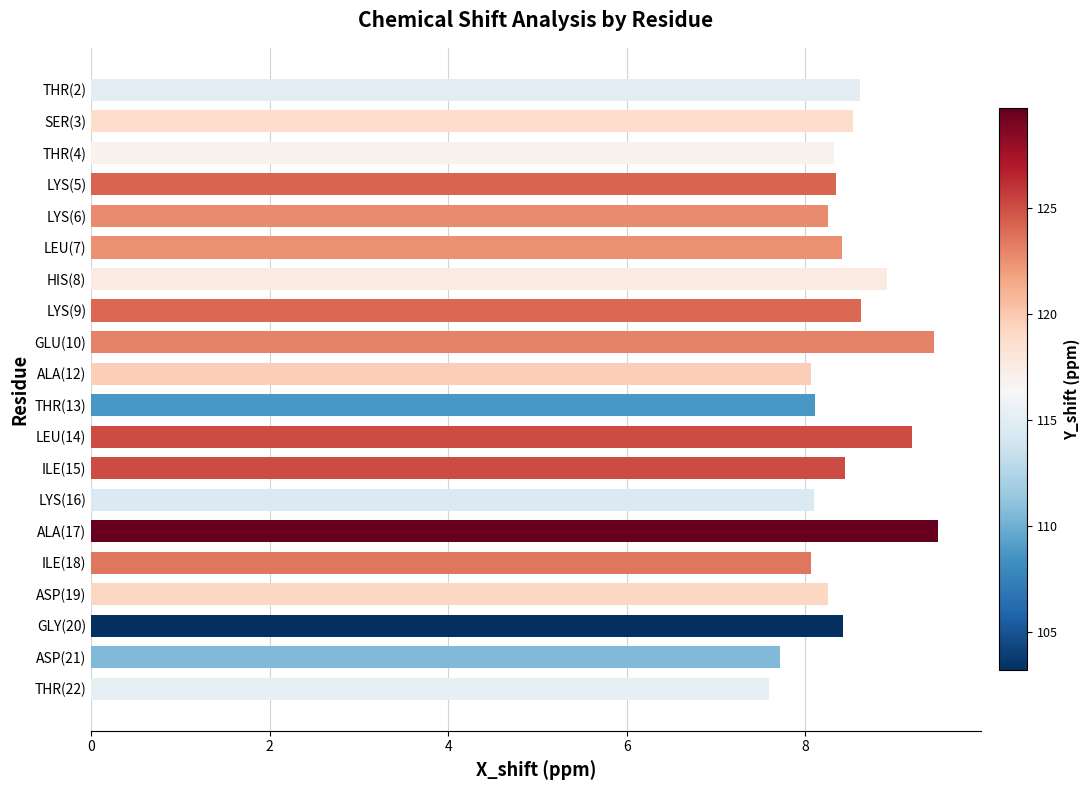

Is it true that the value at LYS(5) is 8.3?

True